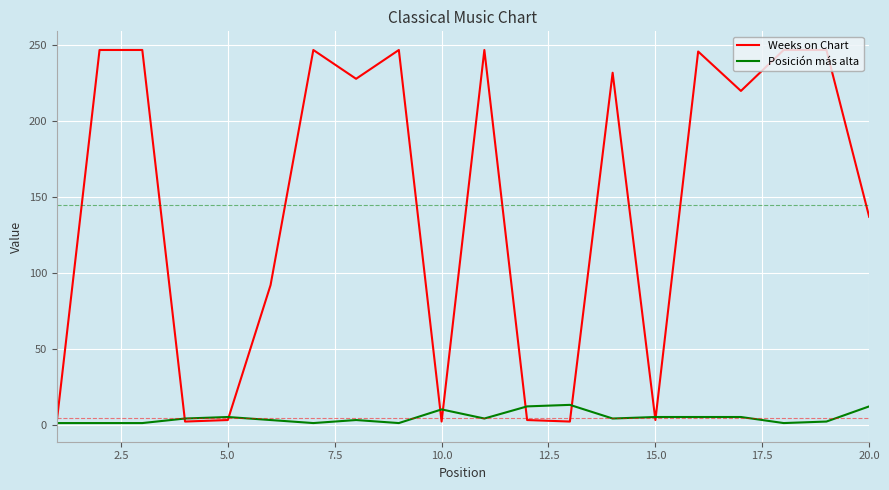

Which series has the largest total across all categories?

Weeks on Chart